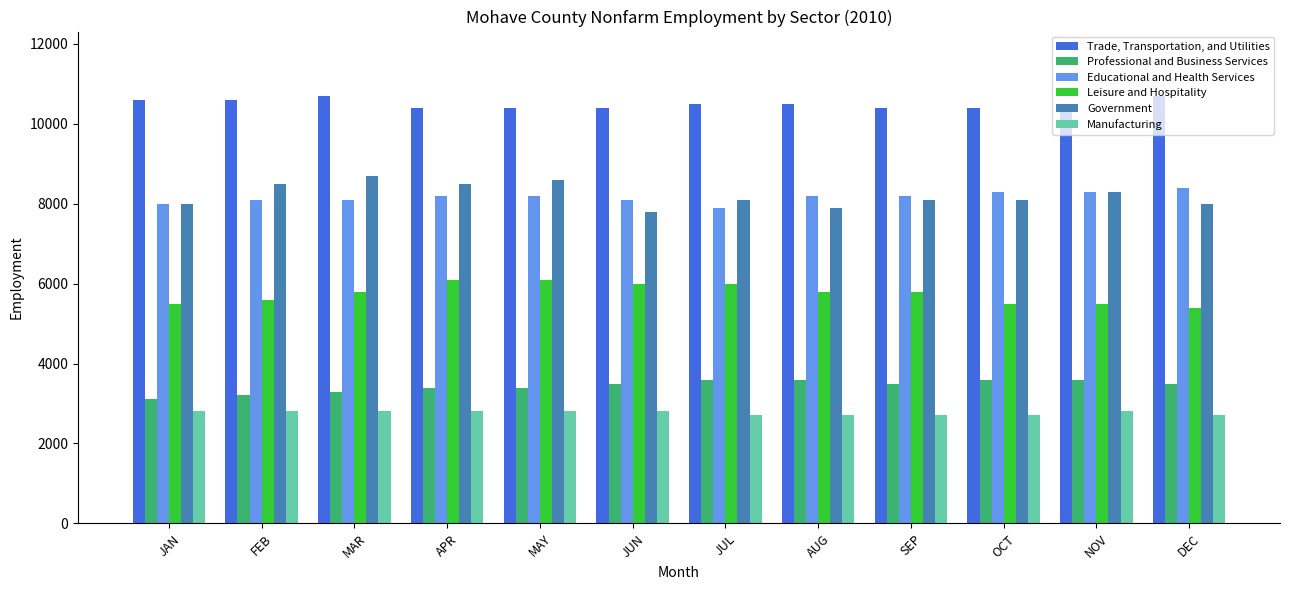

True or false: Leisure and Hospitality has a value of 8279 at DEC.

False